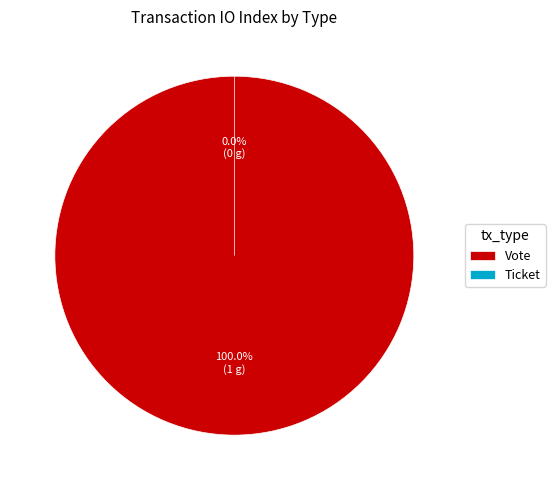

Which slice represents more than half of the pie?

Vote